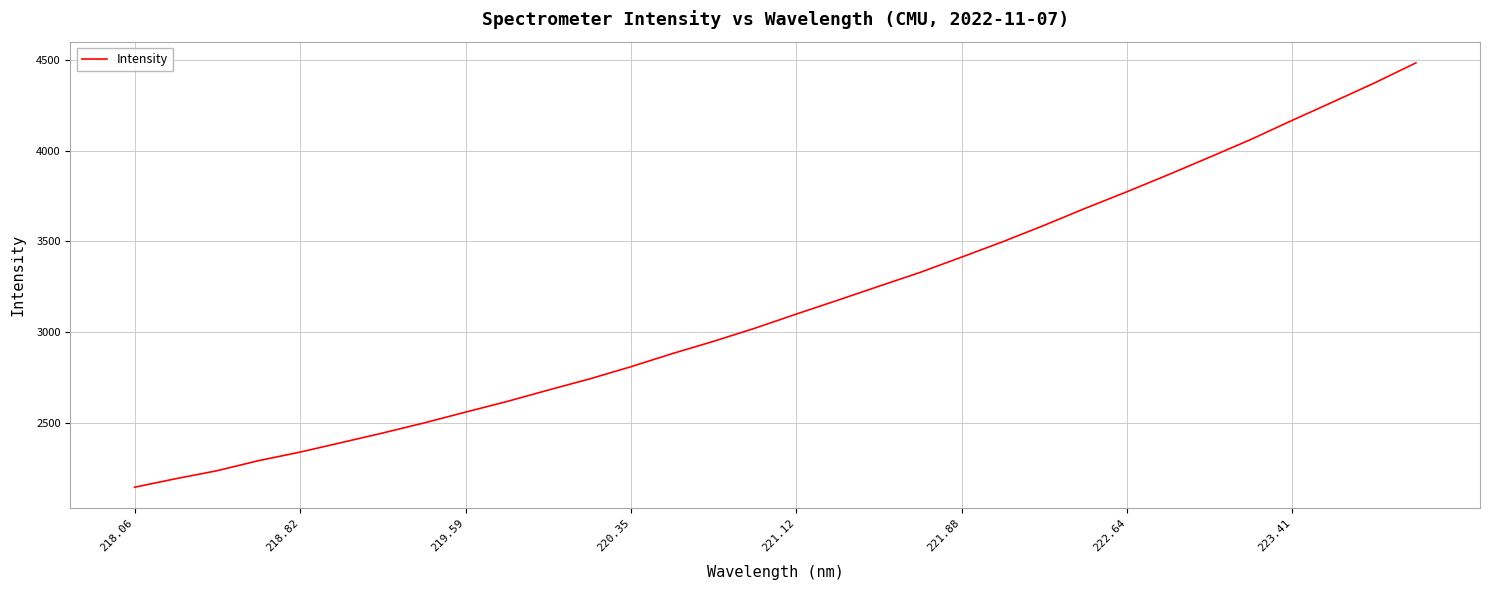

What is the smallest value displayed?

2145.7